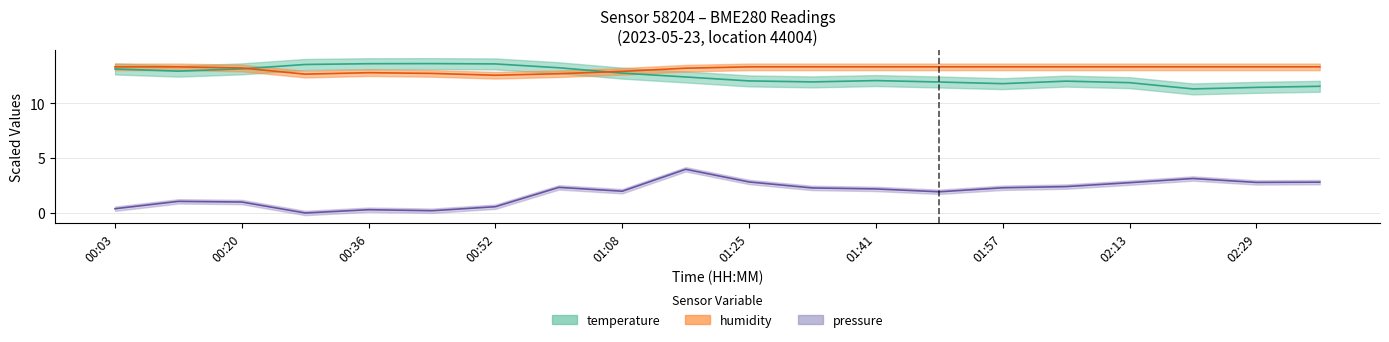

What is the maximum value for temperature?

13.6